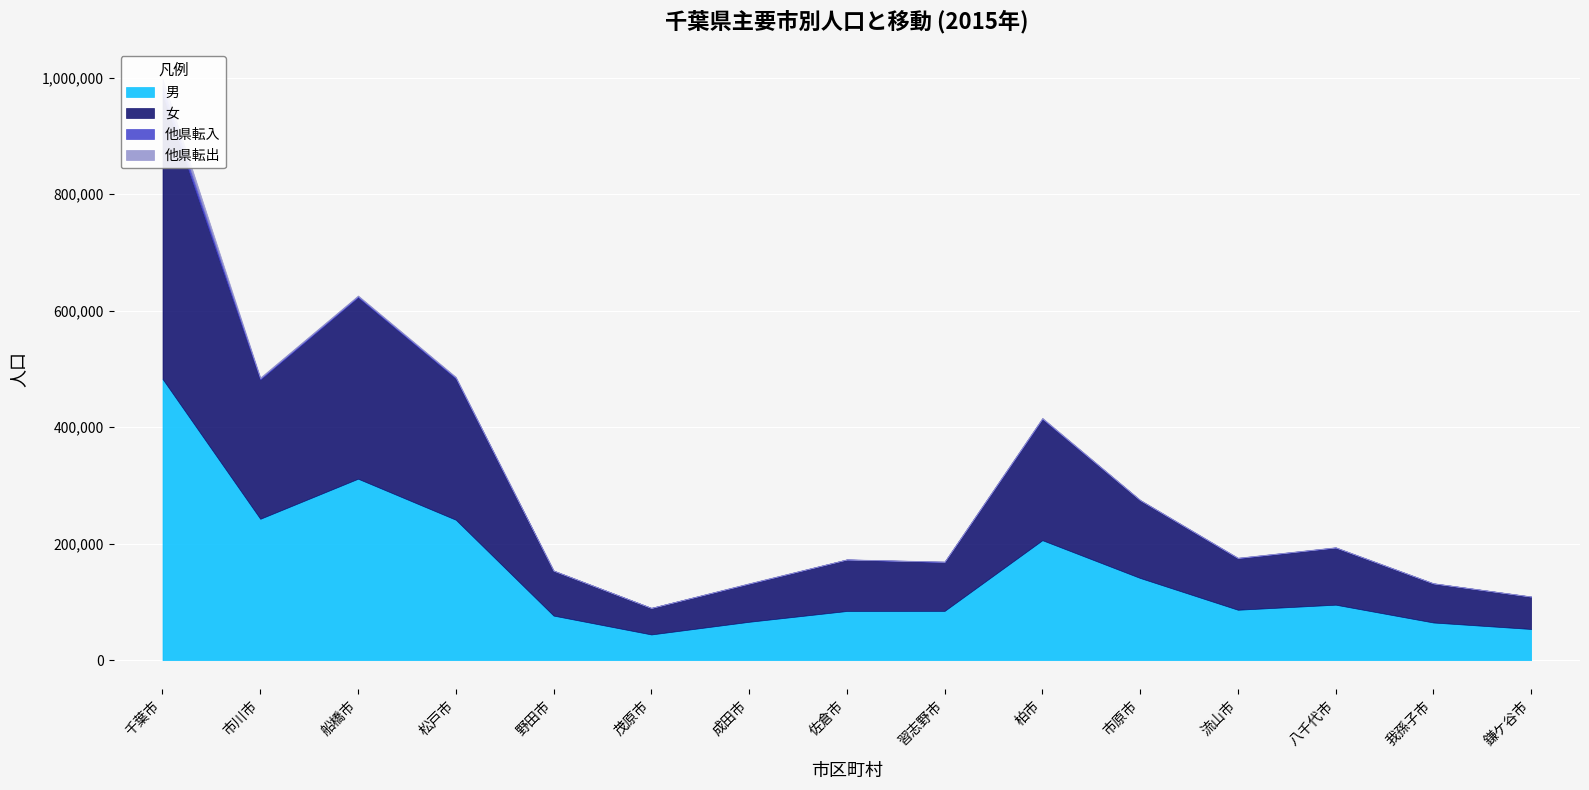

True or false: 他県転入 and 男 cross at least once.

False